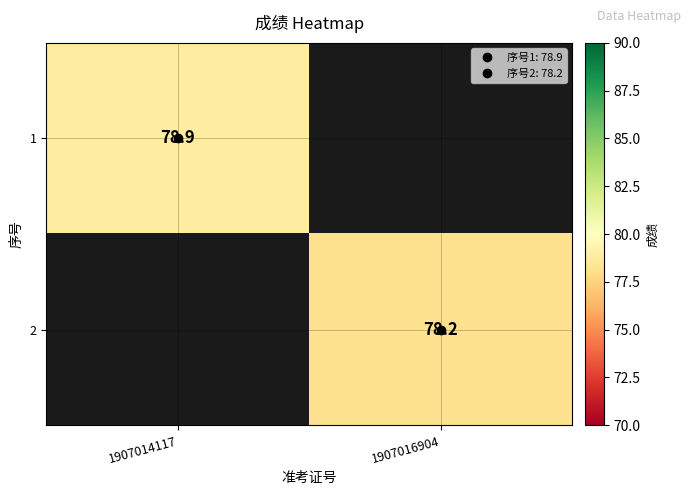

Is it true that 1 equals 55.2 at 1907014117?

False